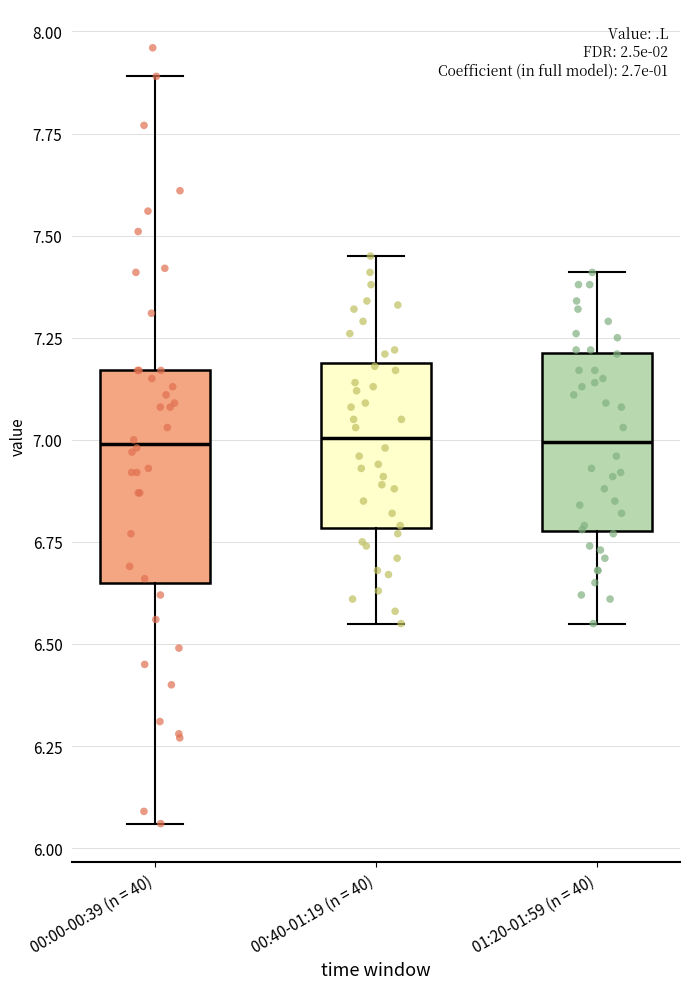

Comparing the boxes themselves (not the whiskers), which one is the tallest?

00:00-00:39 (n = 40)